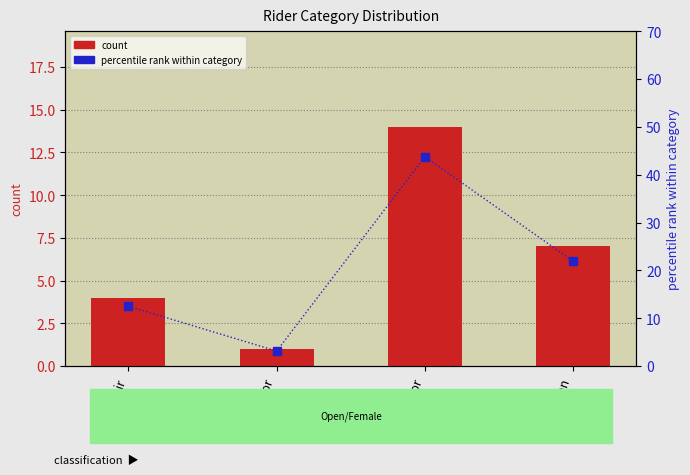

Which series contains the highest Y value?

percentile rank within category